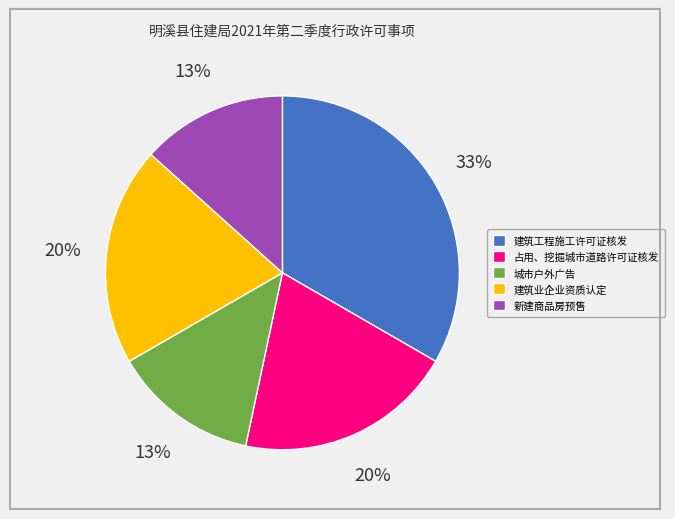

Count the number of slices in the pie.

5